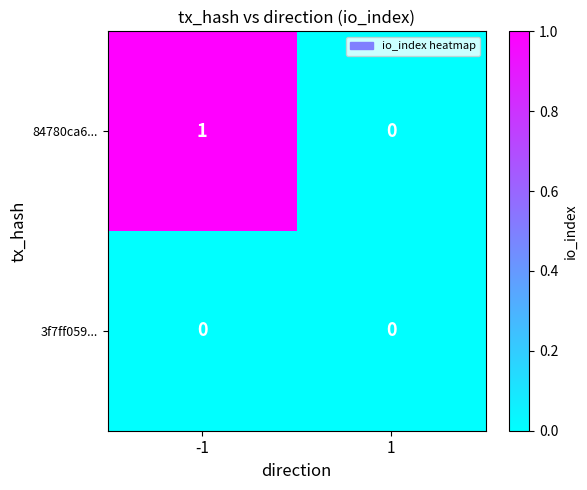

True or false: 84780ca6... has a value of 1 at -1.

True